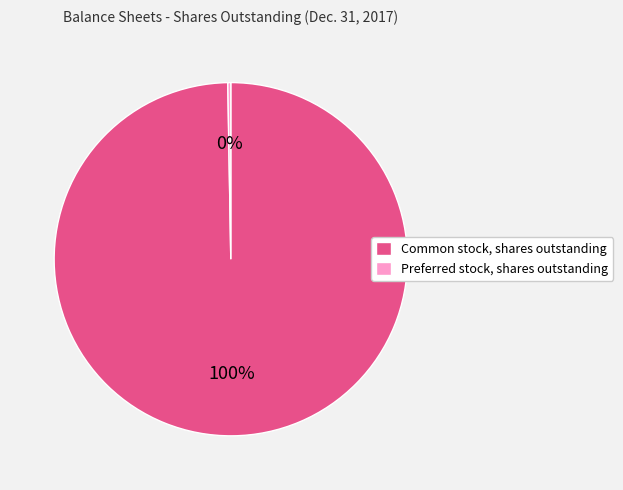

Does Common stock, shares outstanding represent more than half of the total?

Yes